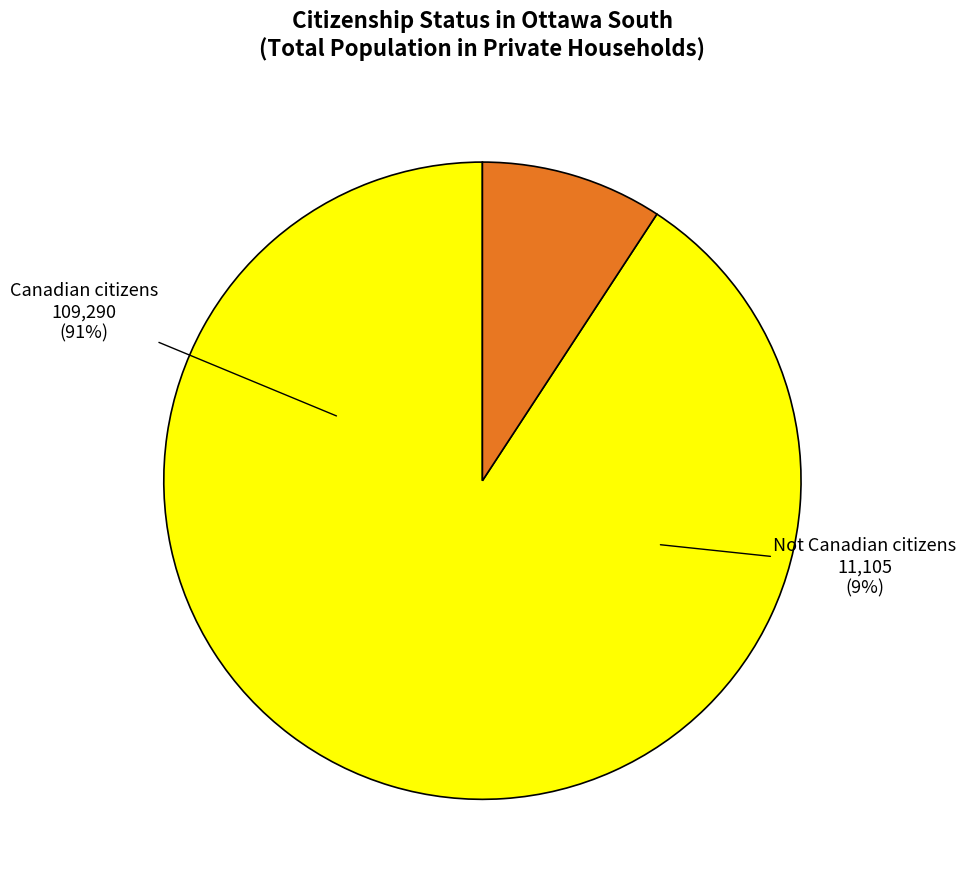

Which category has the biggest portion of the pie?

Canadian citizens